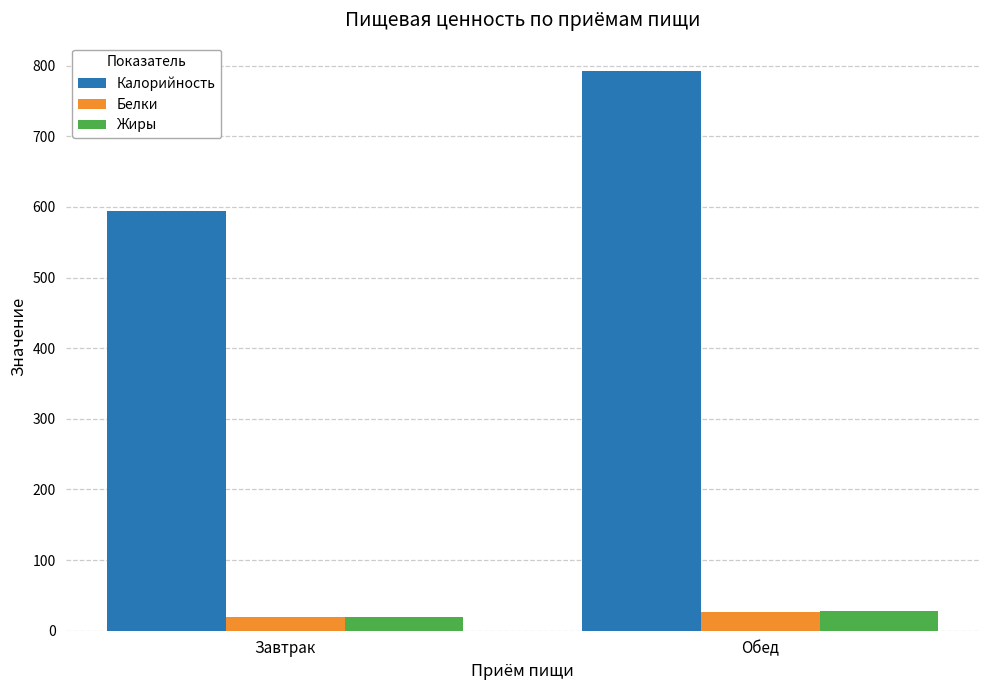

The Жиры series shows 27.4 at Обед. True or false?

True